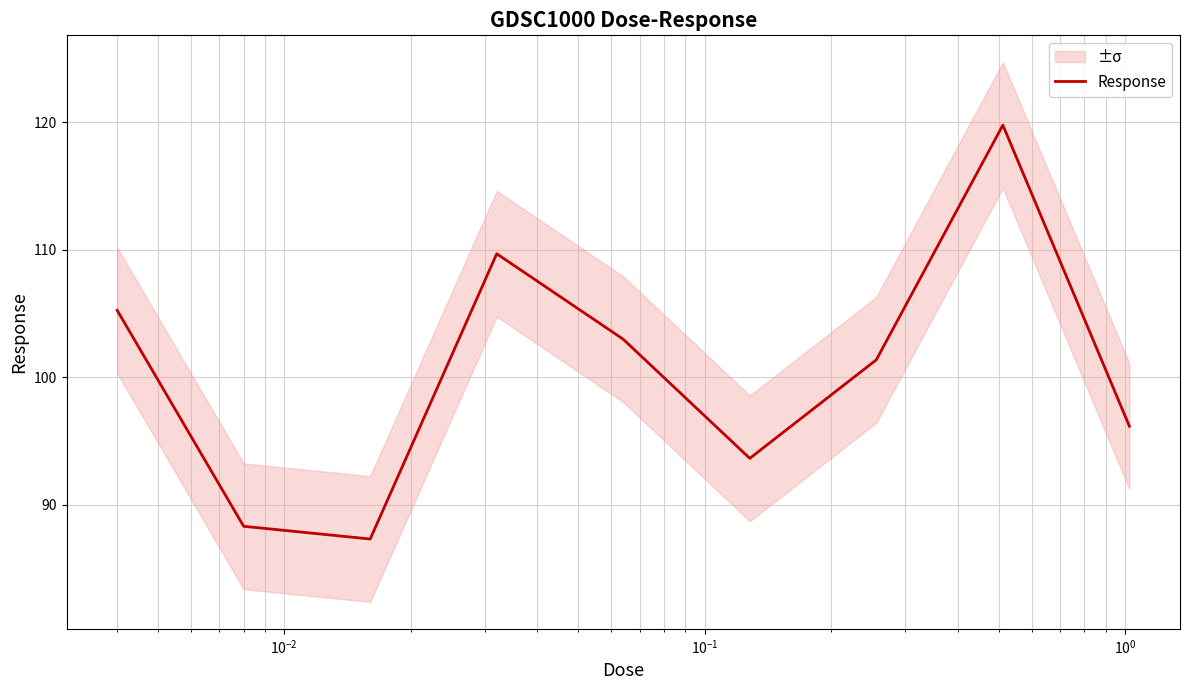

What is the highest value of the Response series?

119.8